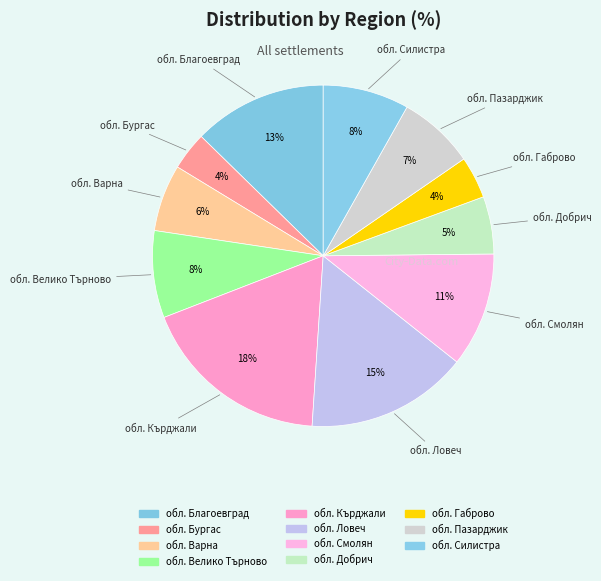

Combined, what portion of the pie is обл. Силистра and обл. Благоевград?

20.8%